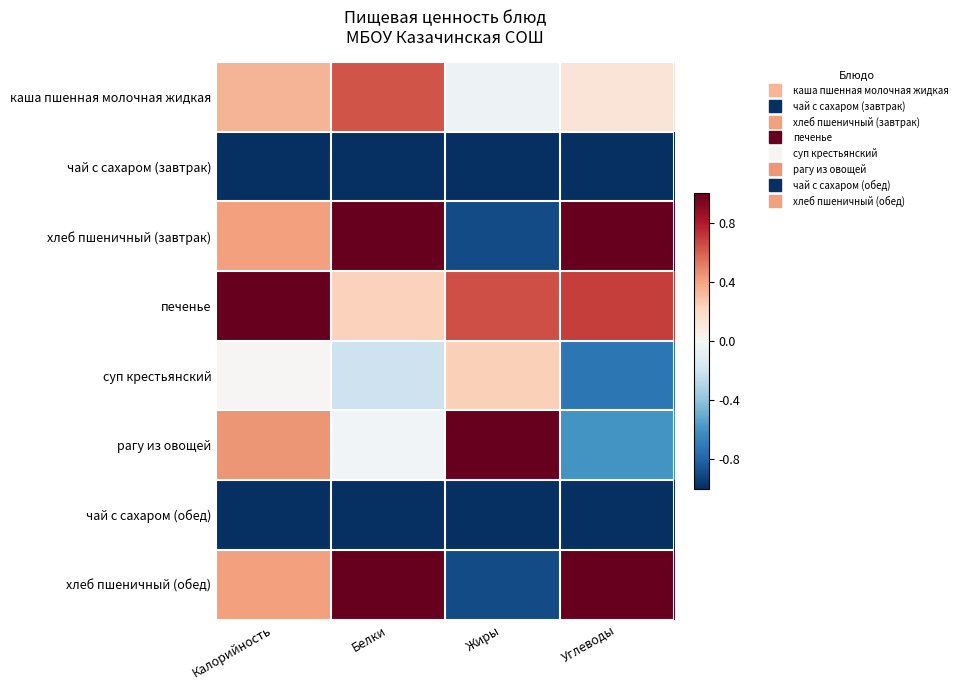

Count the number of data series in this chart.

8